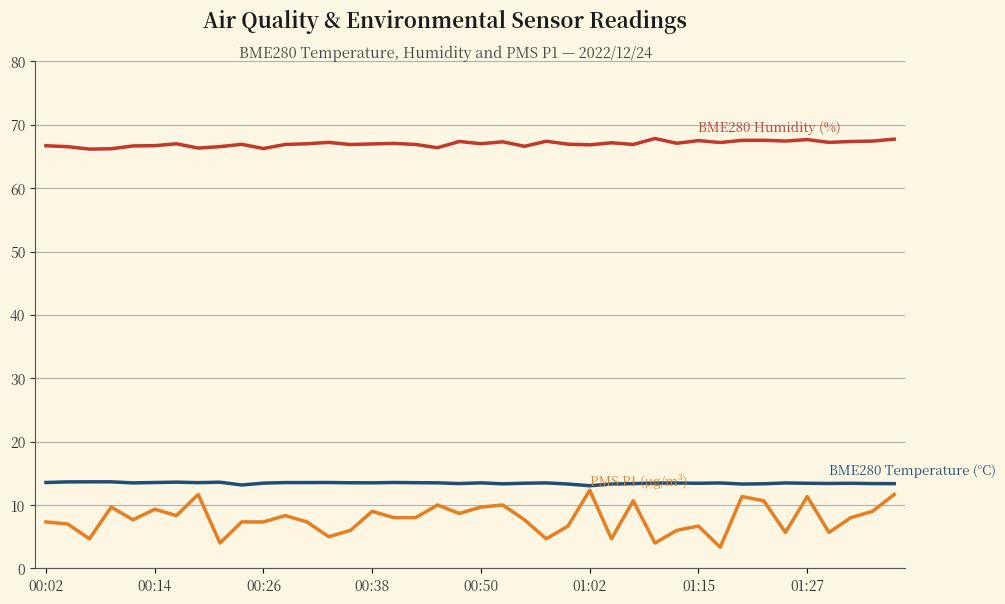

What is the minimum value shown in the chart?

3.3